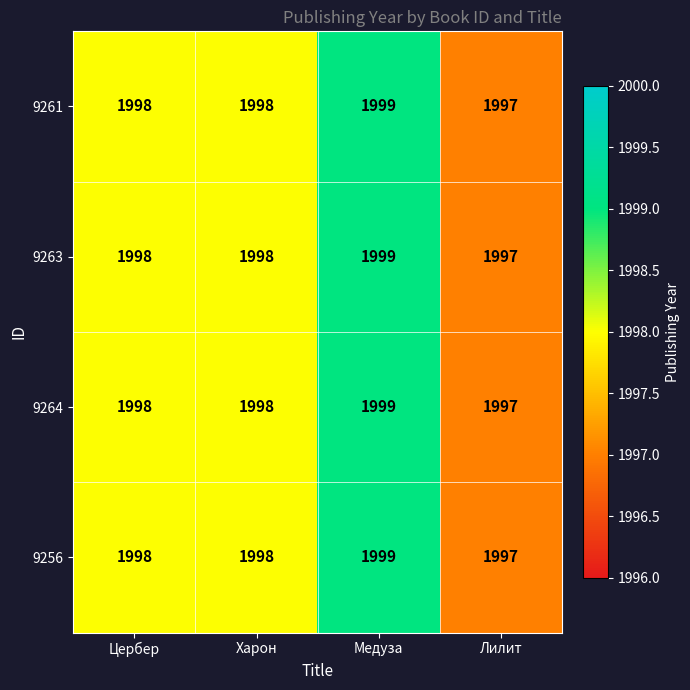

Reading right to left, what are all the values shown in this chart?

9261: 1997	1999	1998	1998
9263: 1997	1999	1998	1998
9264: 1997	1999	1998	1998
9256: 1997	1999	1998	1998